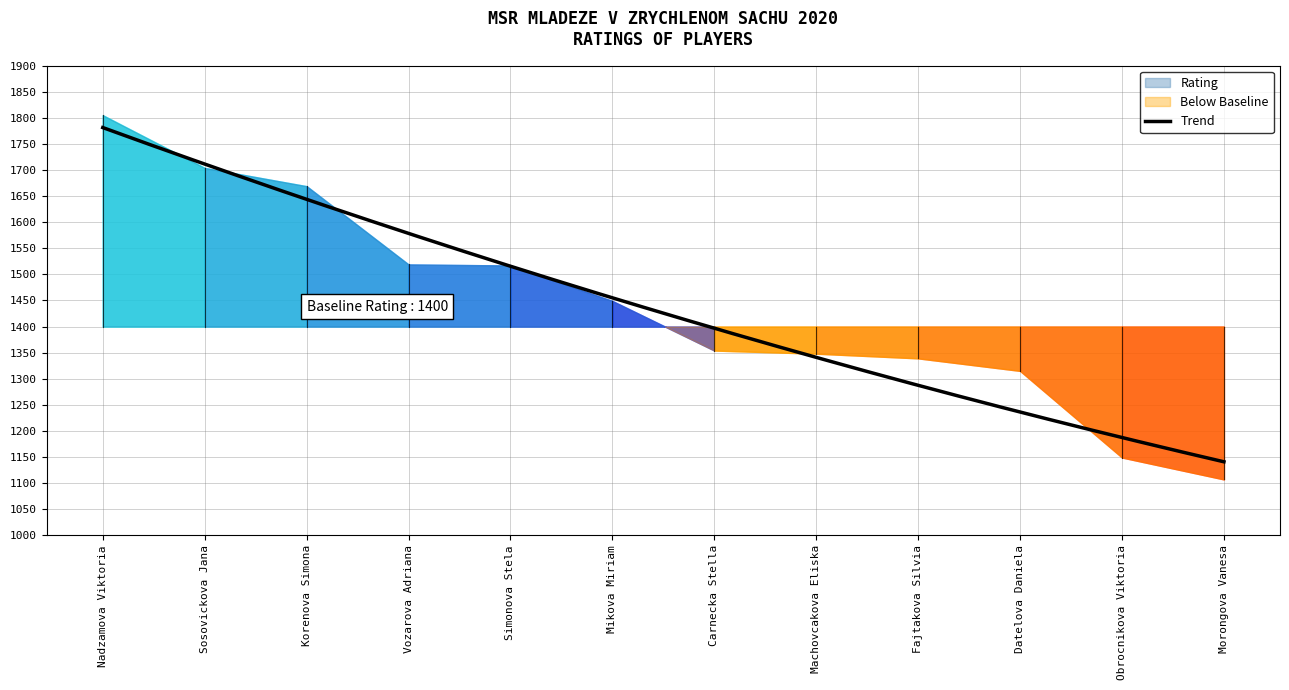

True or false: there are more than 2 points higher than both neighbors.

False